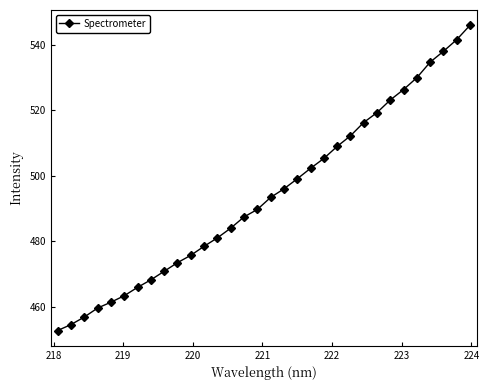

What is the value of the 22nd point from the left?

509.0